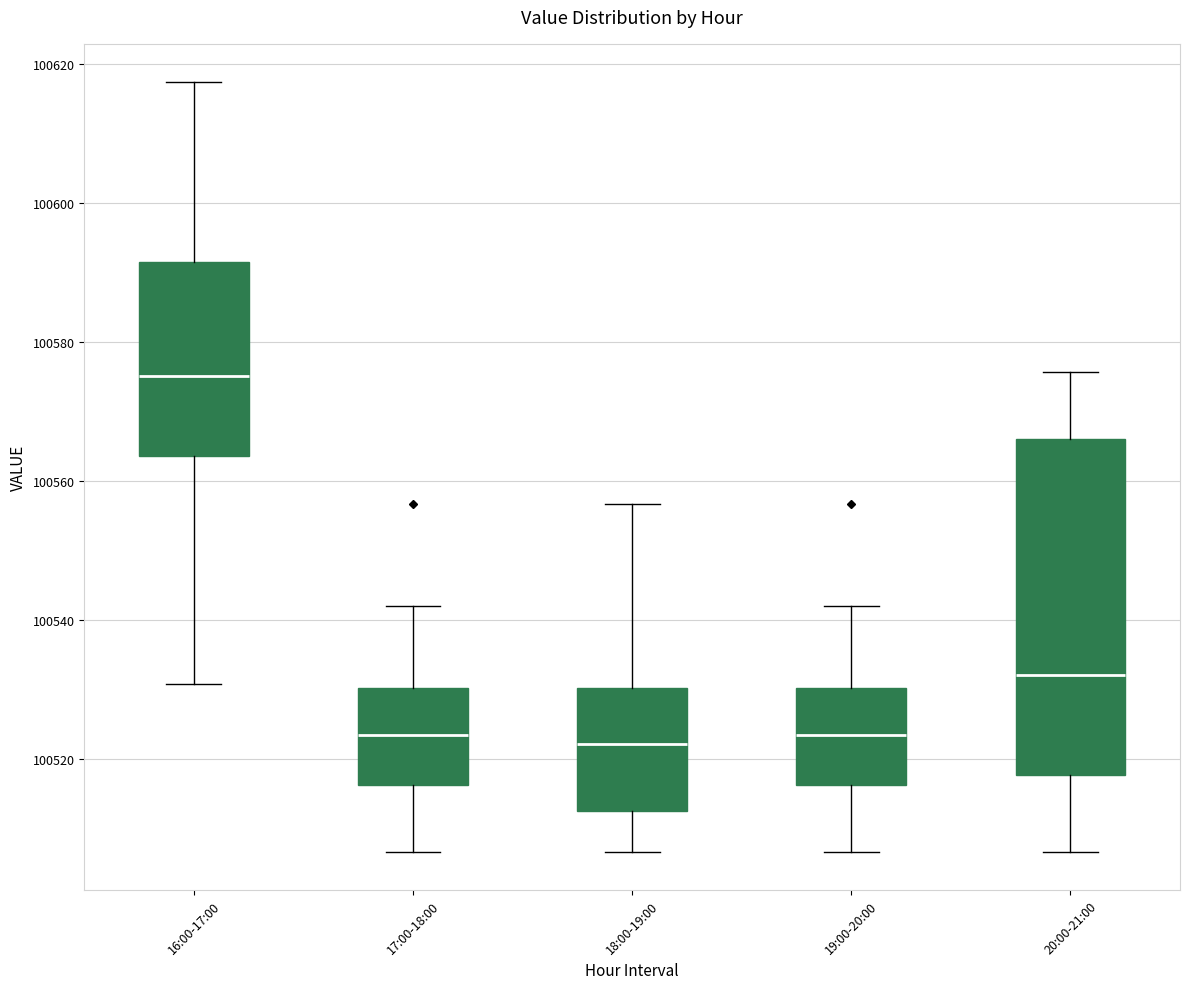

Reading left to right, transcribe this box plot: for each box, give where its median line is, the range the box spans, and where its two whiskers end, as read against the y-axis. The values are not printed on the chart, so give them approximately, as read against the axis.

16:00-17:00: median 100576, box 100564 to 100592, whiskers 100530 to 100618
17:00-18:00: median 100524, box 100516 to 100530, whiskers 100506 to 100542
18:00-19:00: median 100522, box 100512 to 100530, whiskers 100506 to 100556
19:00-20:00: median 100524, box 100516 to 100530, whiskers 100506 to 100542
20:00-21:00: median 100532, box 100518 to 100566, whiskers 100506 to 100576